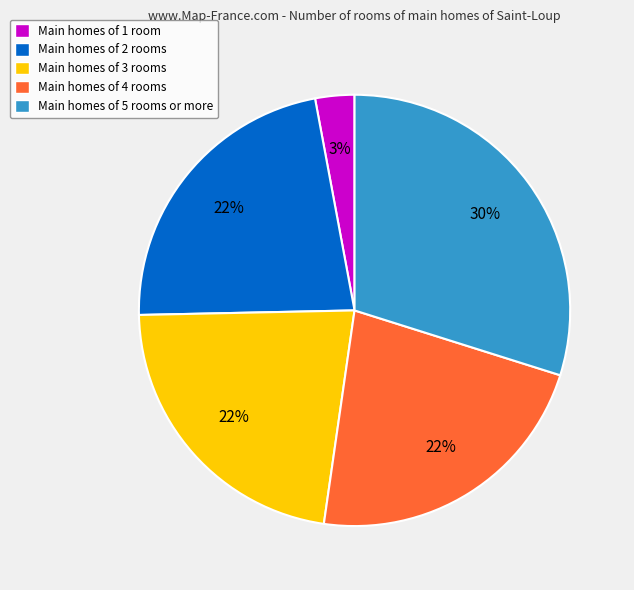

To the nearest percent, what percentage of the pie is Main homes of 3 rooms?

22%